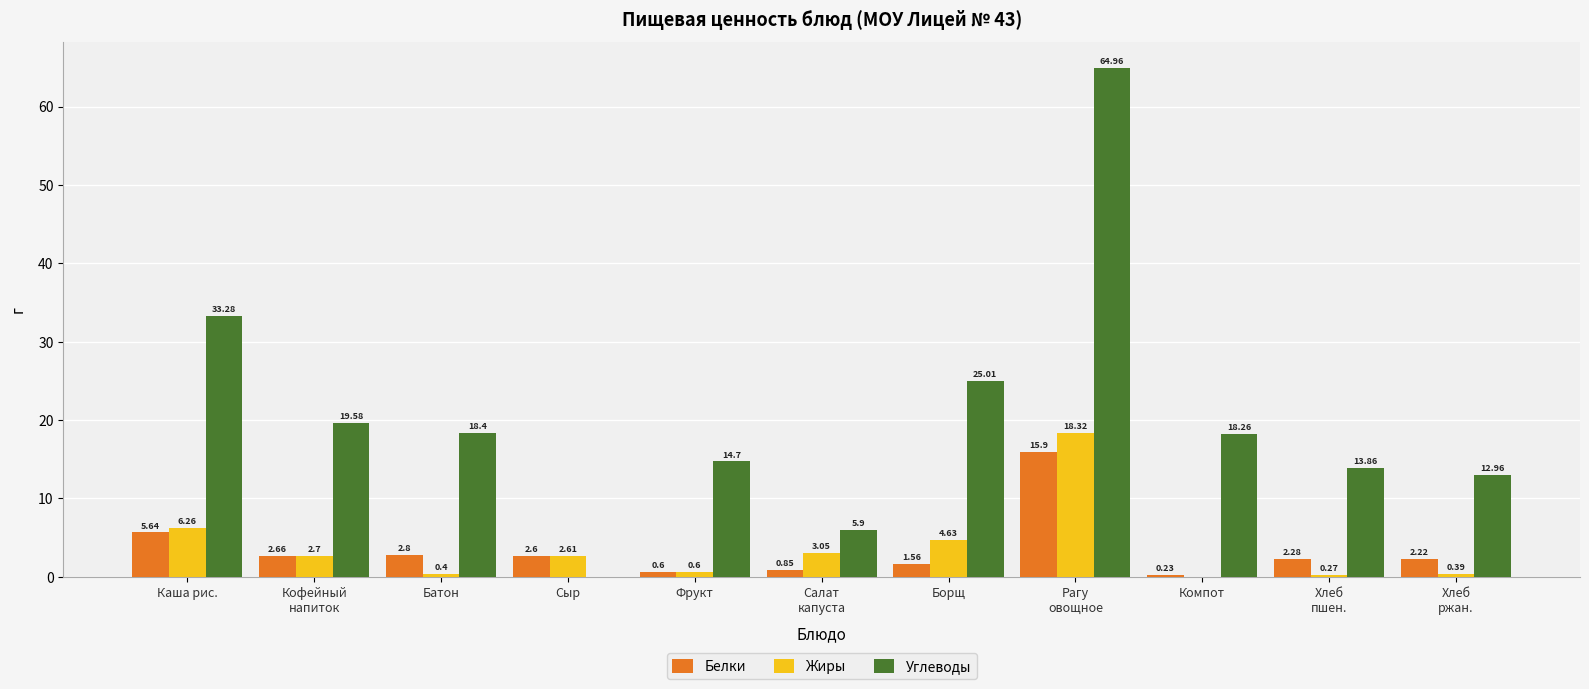

At which category is the sum across all series the highest?

Рагу
овощное